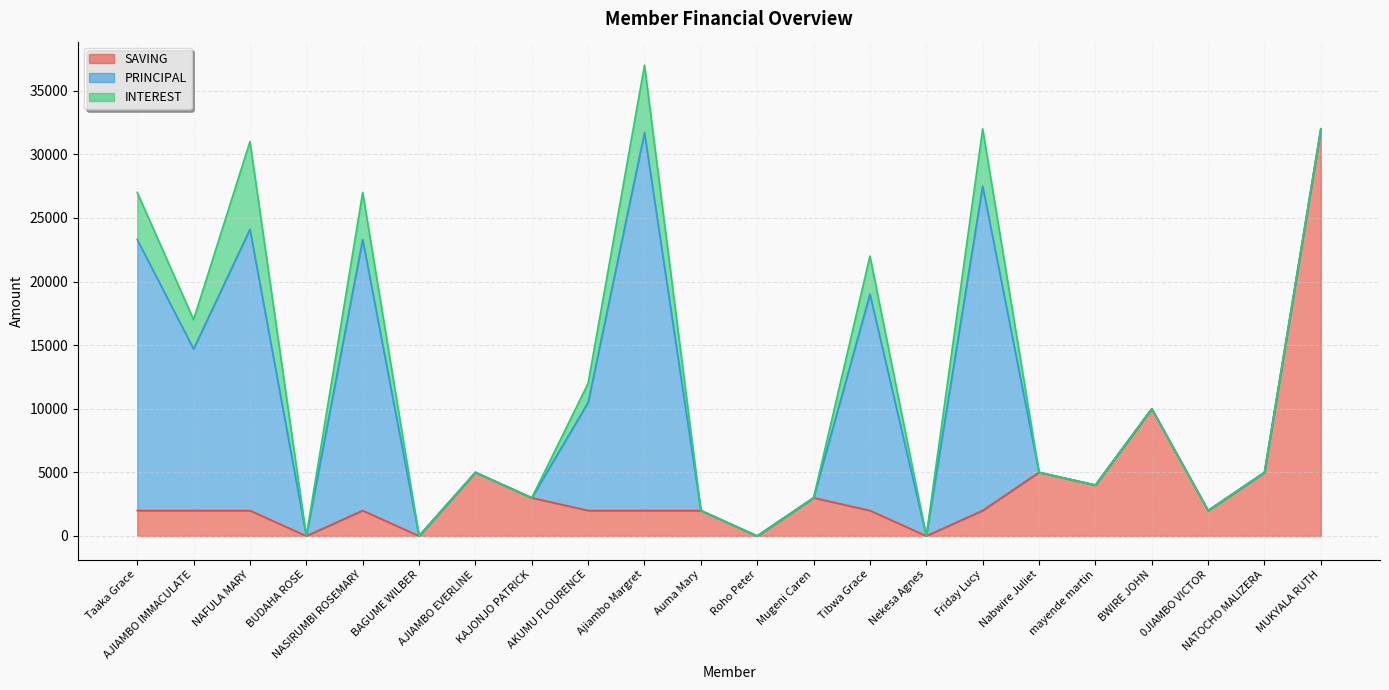

How many values in the INTEREST series exceed 0?

8